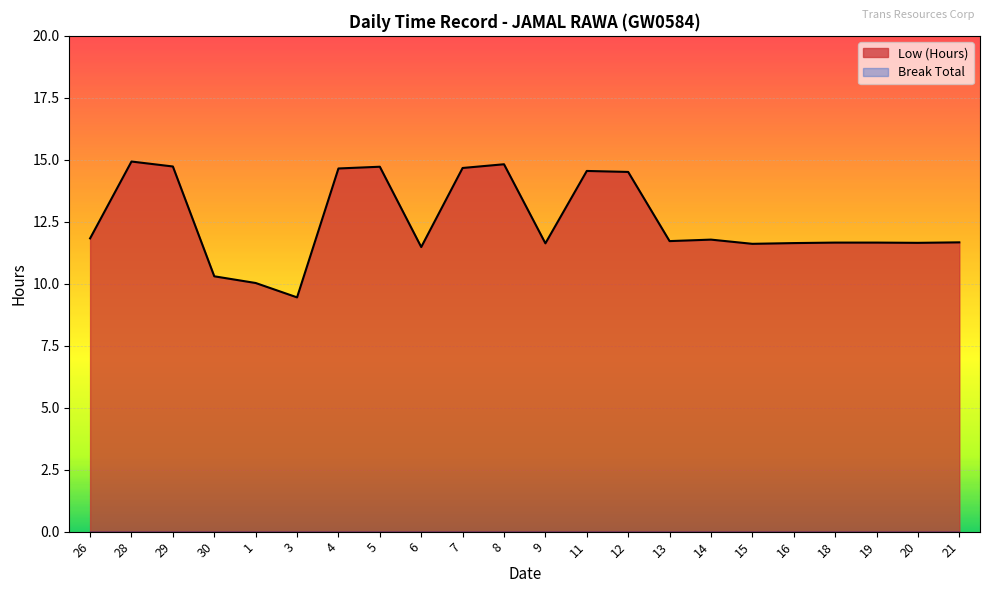

Count the number of categories in the chart.

22